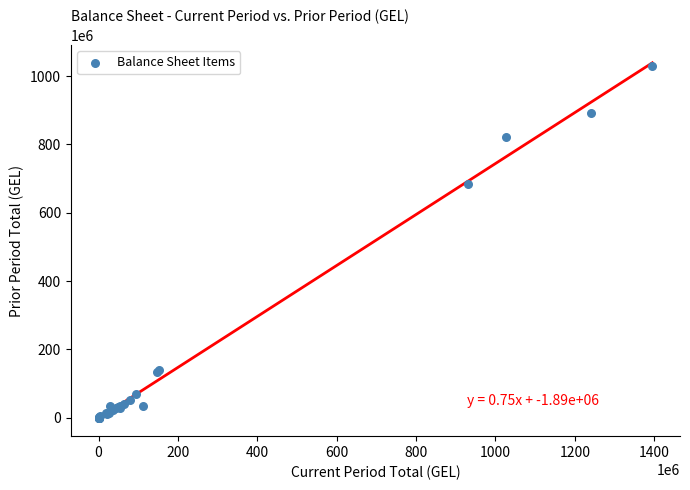

What Y value in the scatter plot is closest to 515286637?

684862430.0